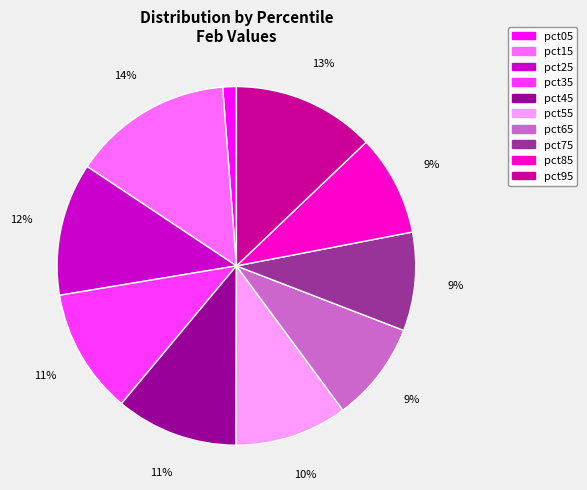

To the nearest percent, what portion does pct55 represent?

10%